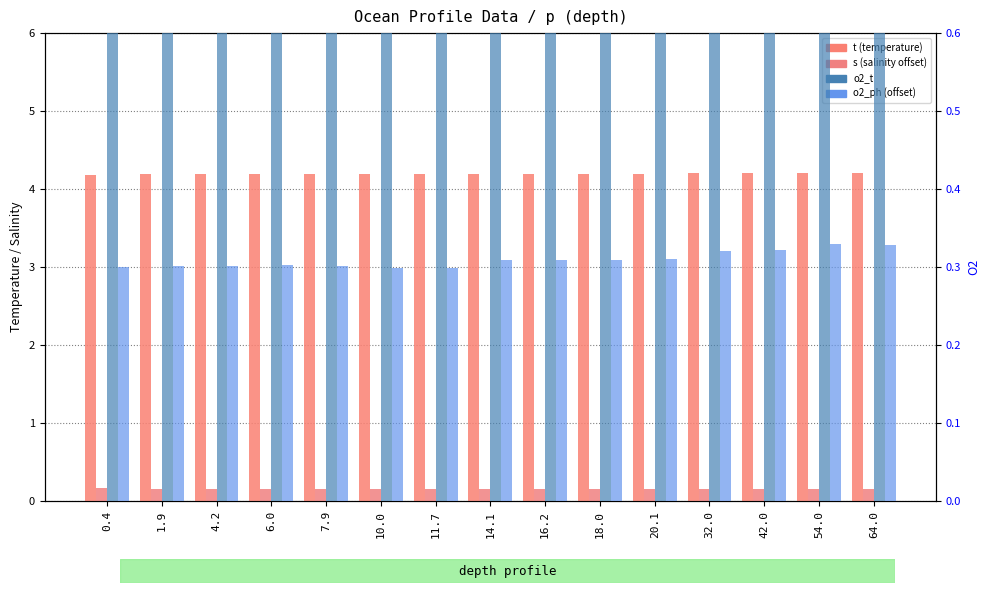

Which series changed the most between 54.0 and 64.0?

o2_ph (offset)